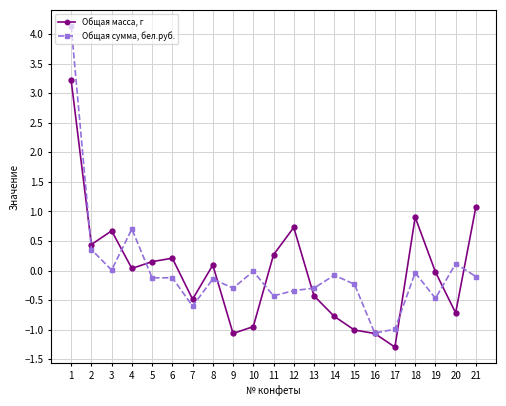

What is the difference between the highest and lowest values at 13?

0.1